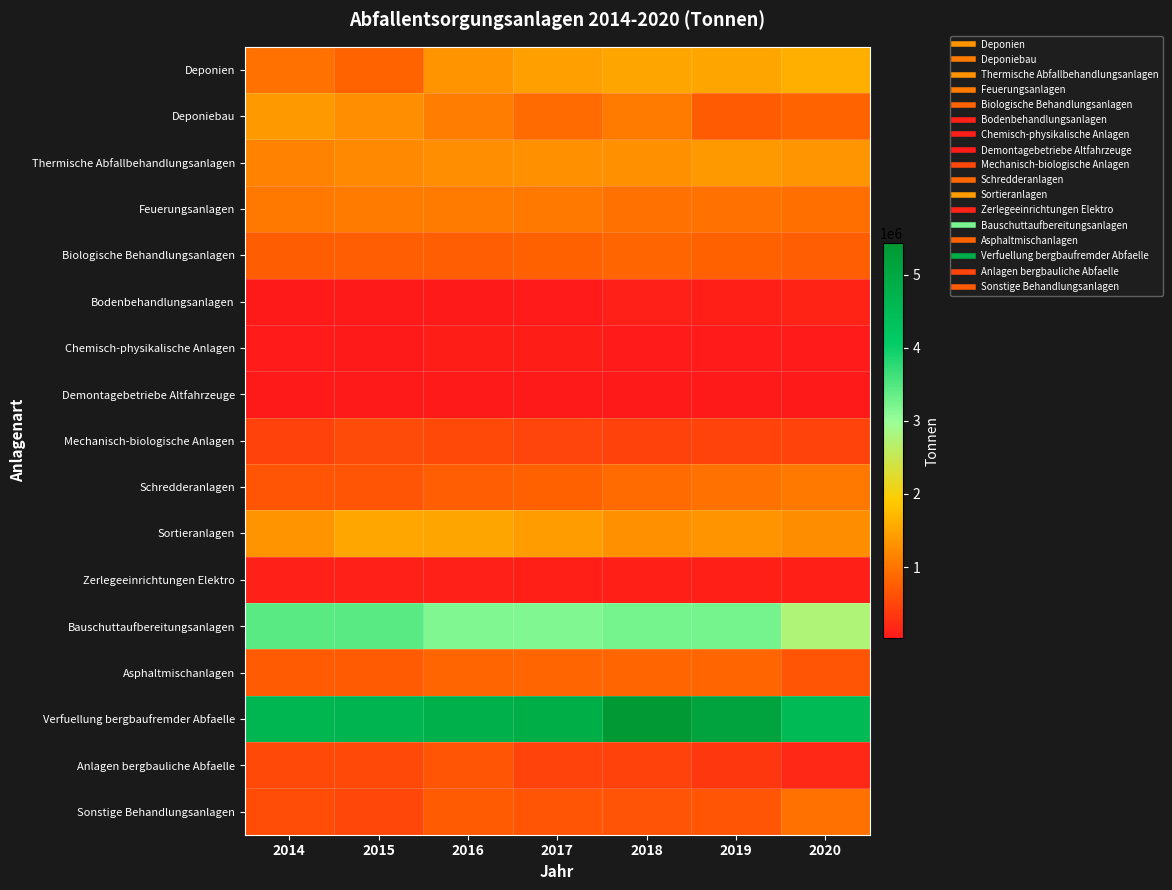

At 2017, list the series in order from smallest to largest.

Demontagebetriebe Altfahrzeuge, Bodenbehandlungsanlagen, Chemisch-physikalische Anlagen, Zerlegeeinrichtungen Elektro, Anlagen bergbauliche Abfaelle, Mechanisch-biologische Anlagen, Sonstige Behandlungsanlagen, Schredderanlagen, Biologische Behandlungsanlagen, Asphaltmischanlagen, Deponiebau, Feuerungsanlagen, Thermische Abfallbehandlungsanlagen, Sortieranlagen, Deponien, Bauschuttaufbereitungsanlagen, Verfuellung bergbaufremder Abfaelle